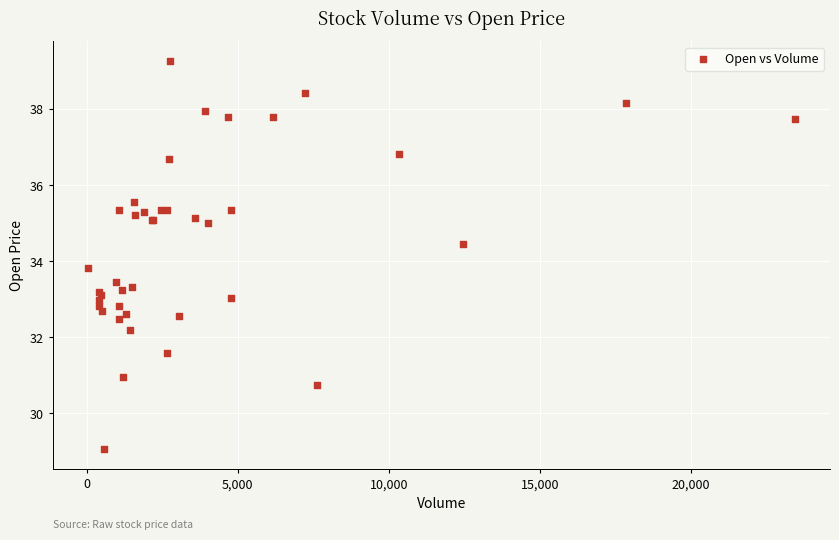

What Y value in the scatter plot is closest to 34?

33.8